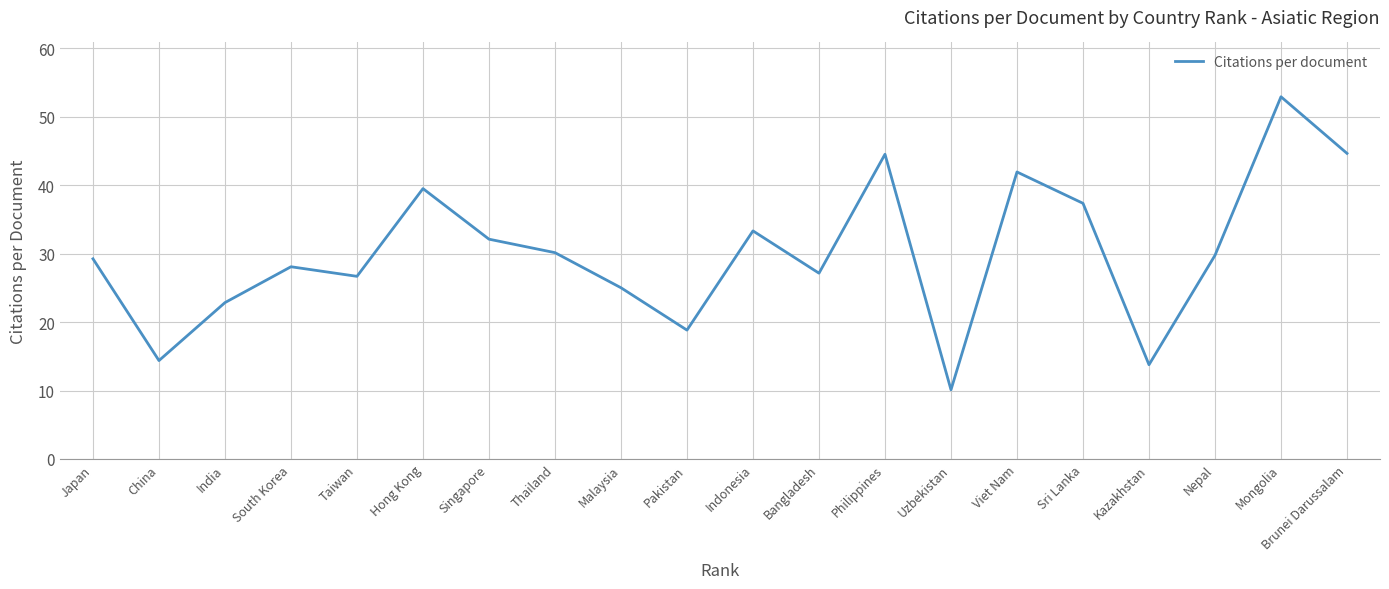

What position from the left is Singapore?

7